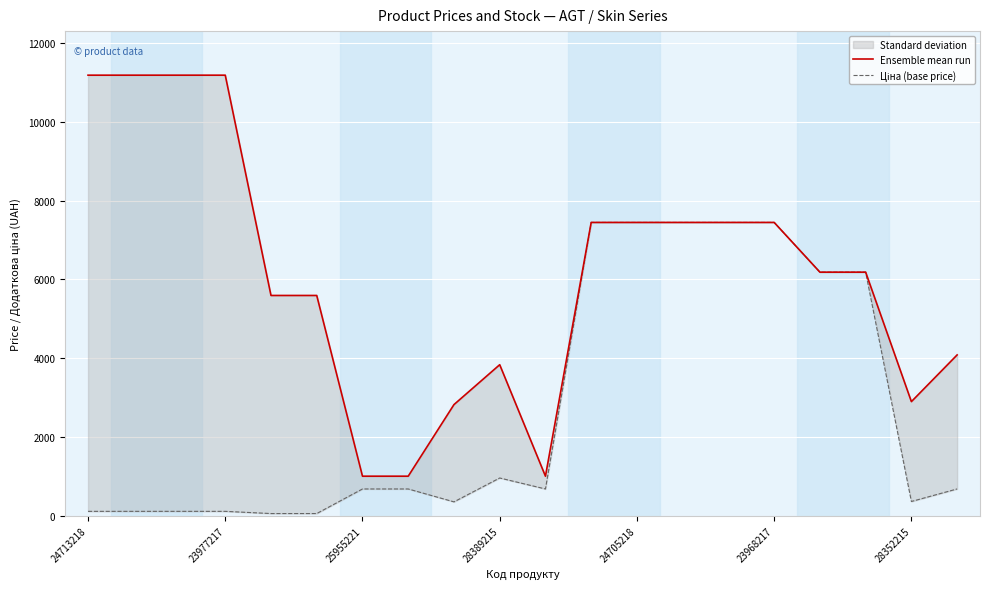

Where is the first local maximum for Ensemble mean run?

28389215